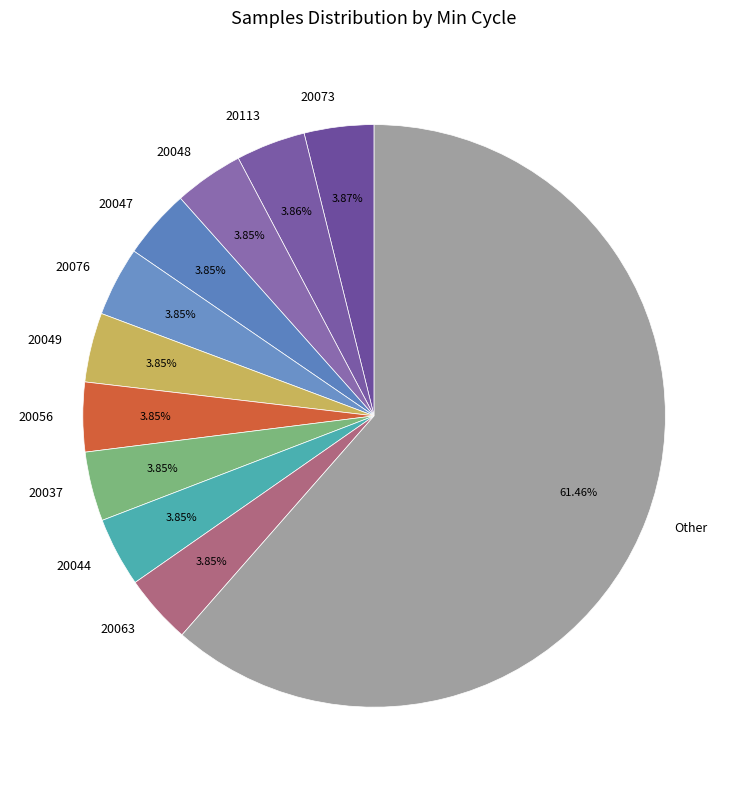

Which slice is the largest?

Other